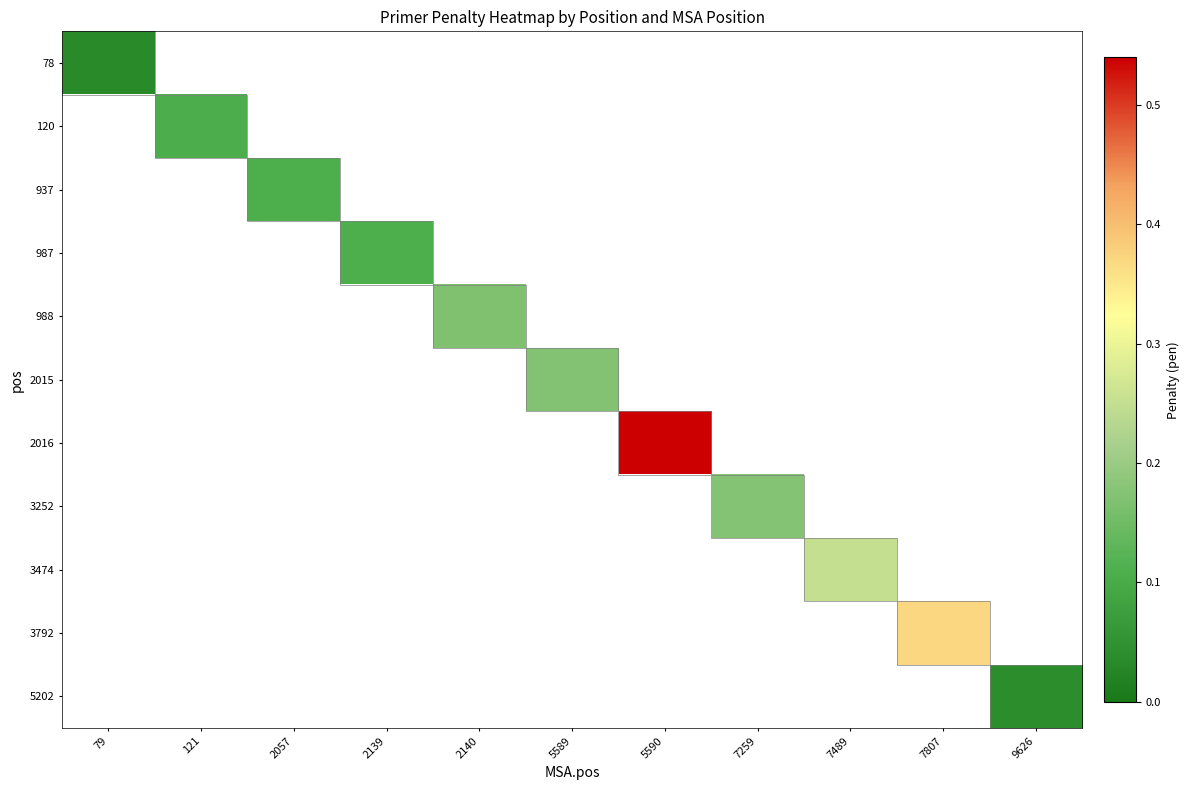

At which category does the chart reach its peak across all series?

5590